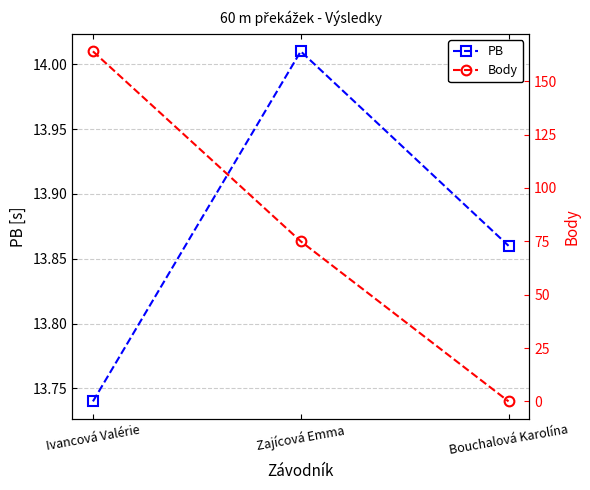

Where does the Body series first go above 75?

Ivancová Valérie